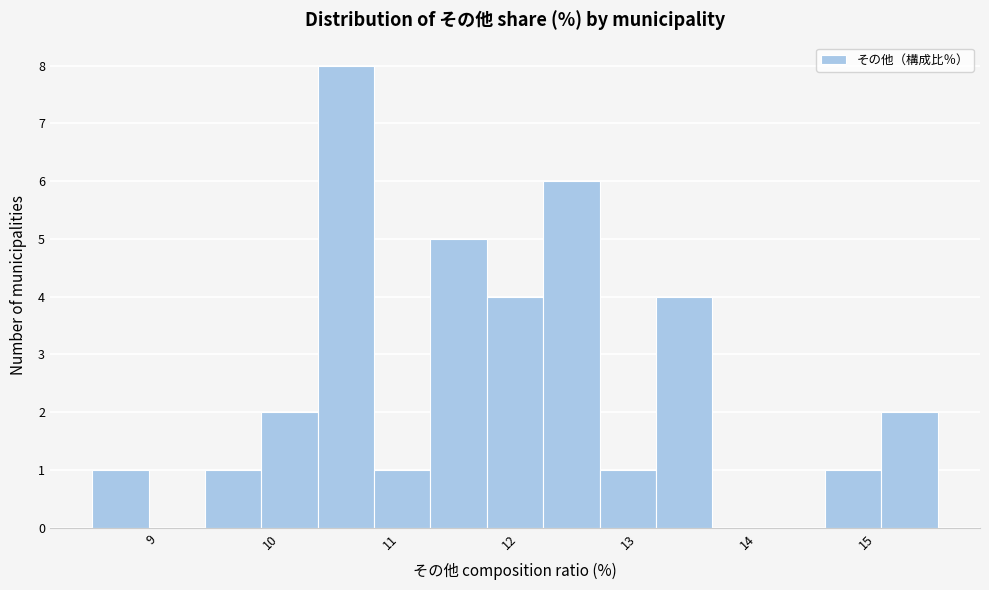

Over which range of the x-axis is the bar tallest?

10.4 to 10.9